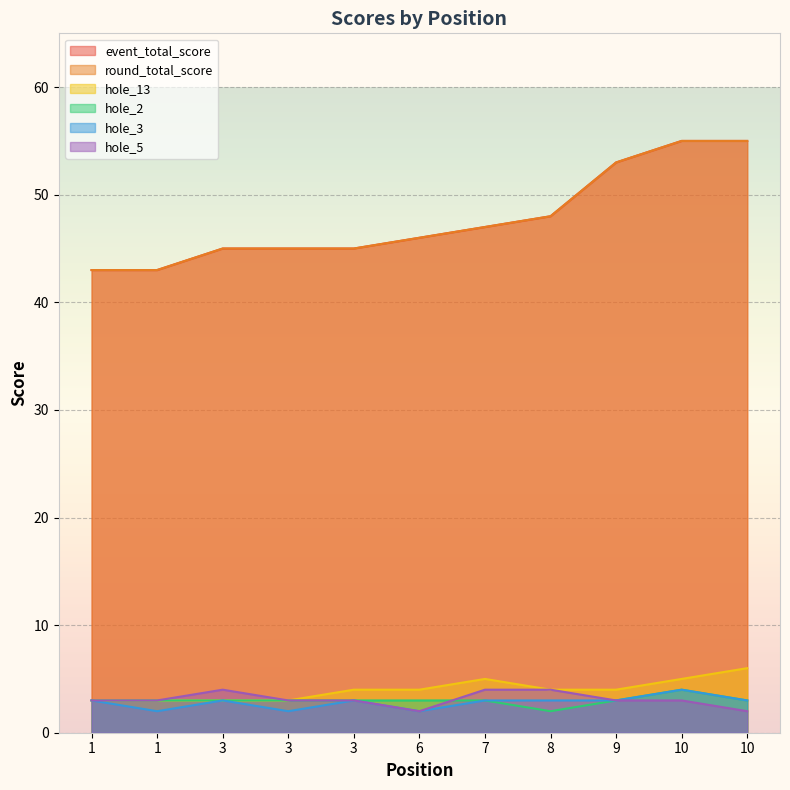

Where does the event_total_score series first go above 46?

7